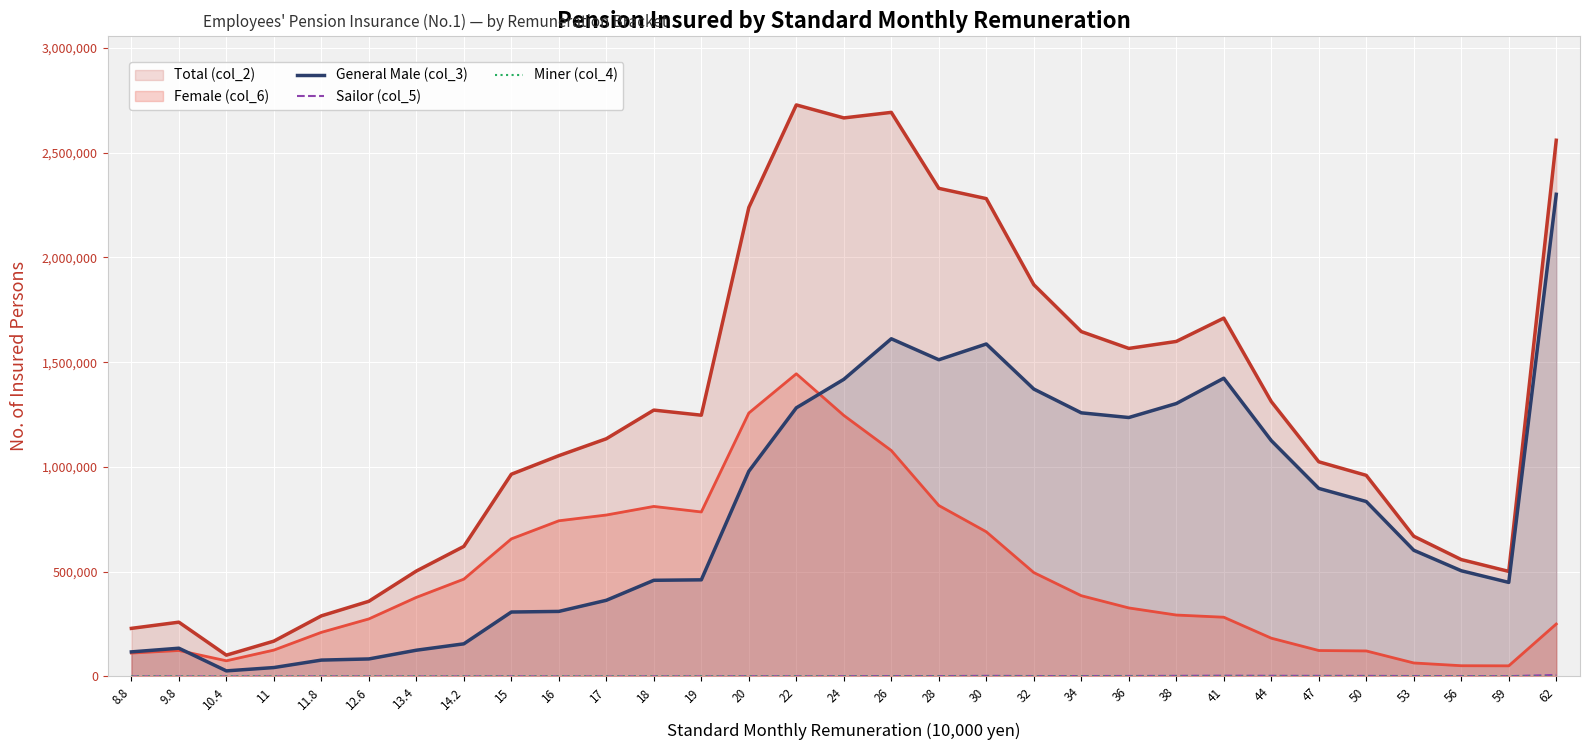

Which label corresponds to the largest value in the chart?

22